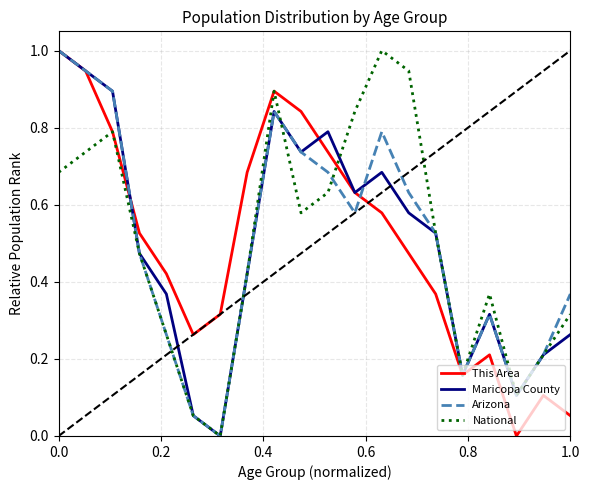

What is the maximum value shown in the chart?

1.0